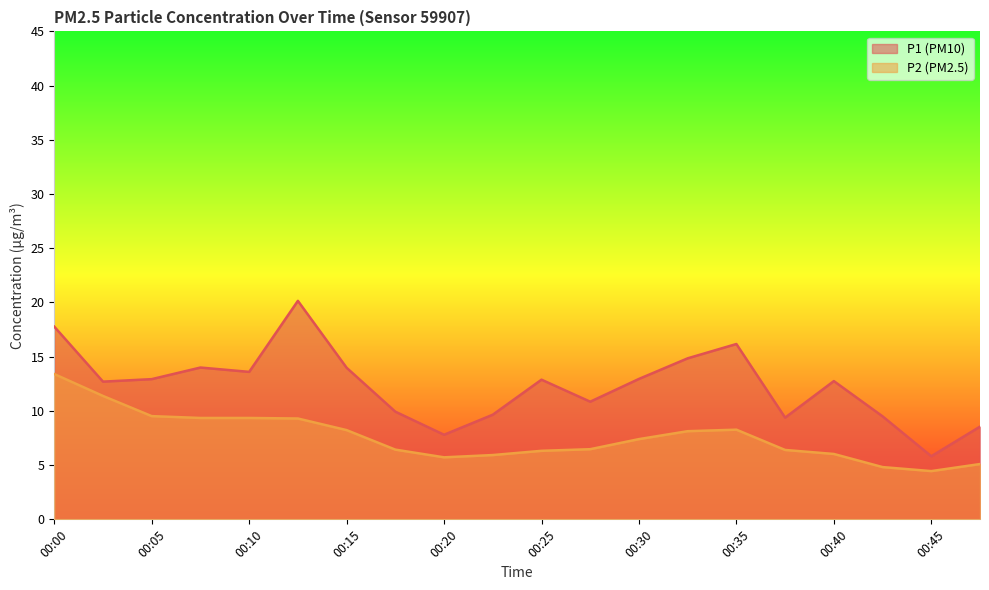

What is the highest value of the P2 series?

13.4